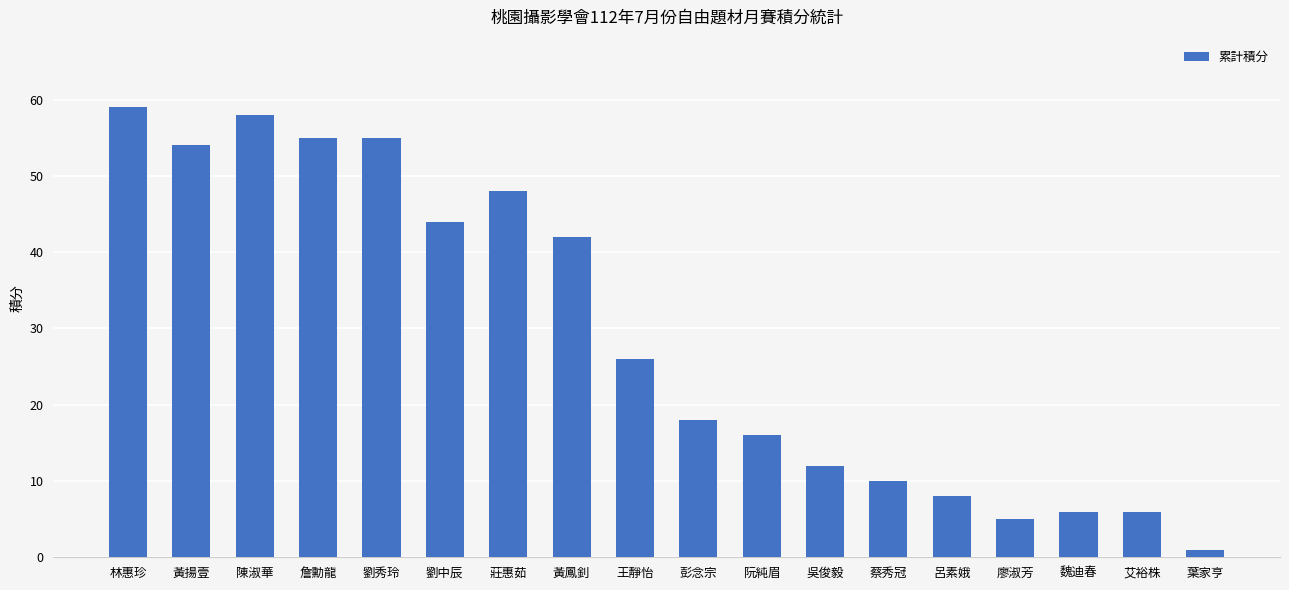

What is the difference between the maximum and minimum values?

58